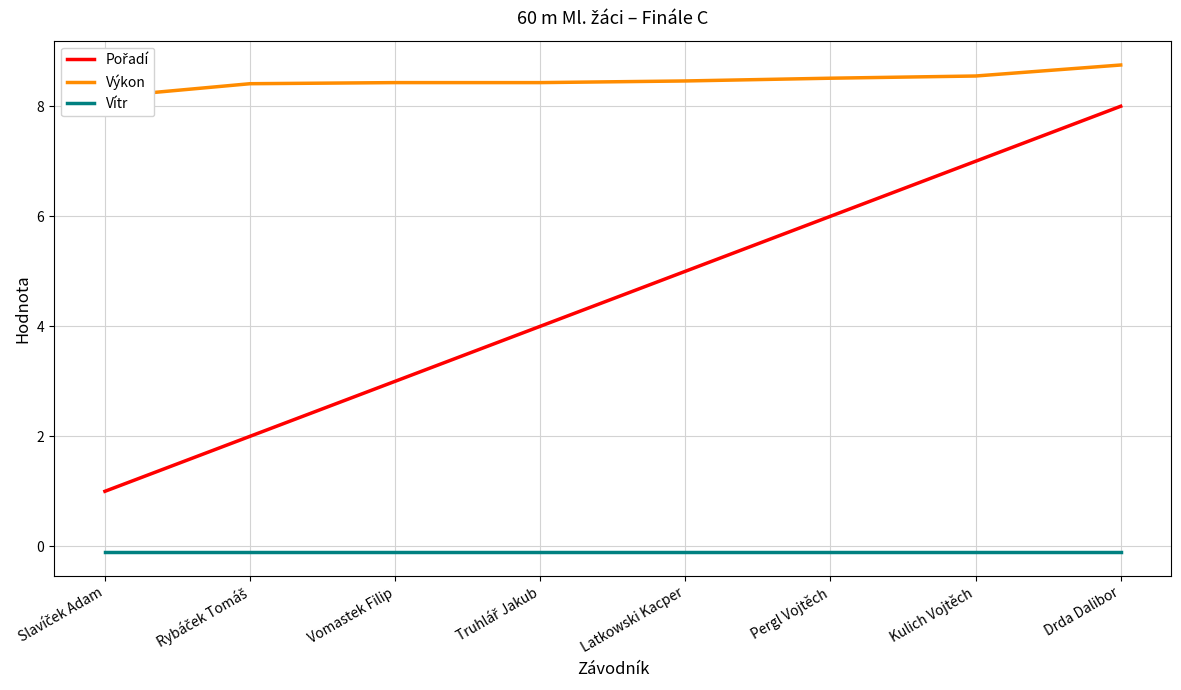

Is it true that Pořadí equals 1.4 at Slavíček Adam?

False